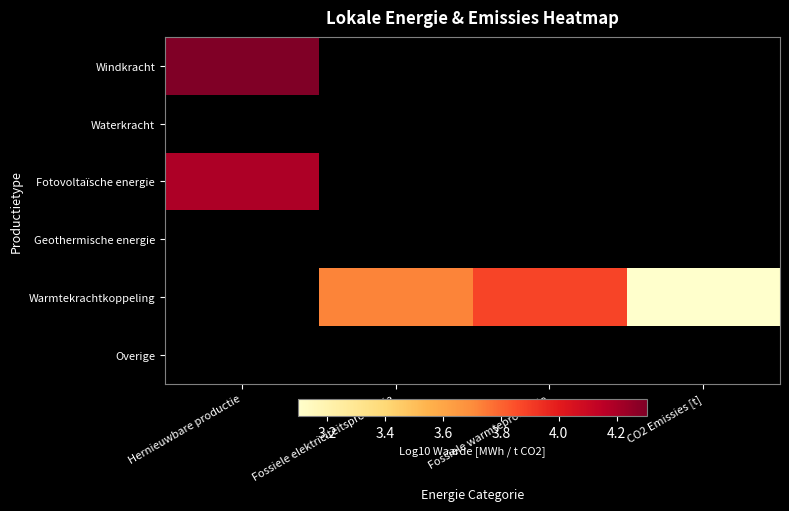

Is the value of Warmtekrachtkoppeling at CO2 Emissies [t] greater than the value of Windkracht at Hernieuwbare productie?

No